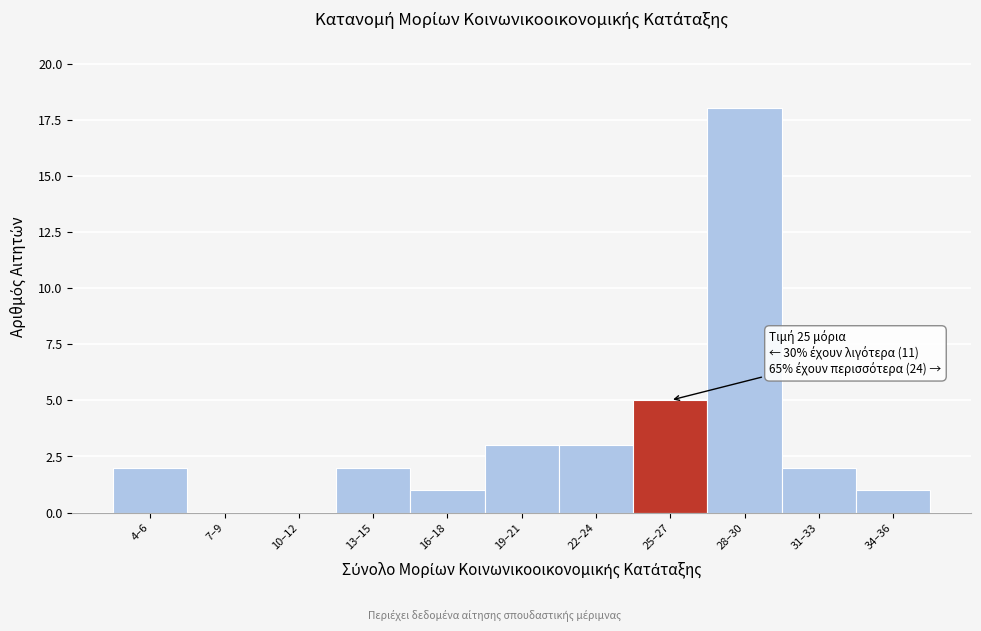

Reading left to right, extract all data points from this chart.

4–6=2	7–9=0	10–12=0	13–15=2	16–18=1	19–21=3	22–24=3	25–27=5	28–30=18	31–33=2	34–36=1